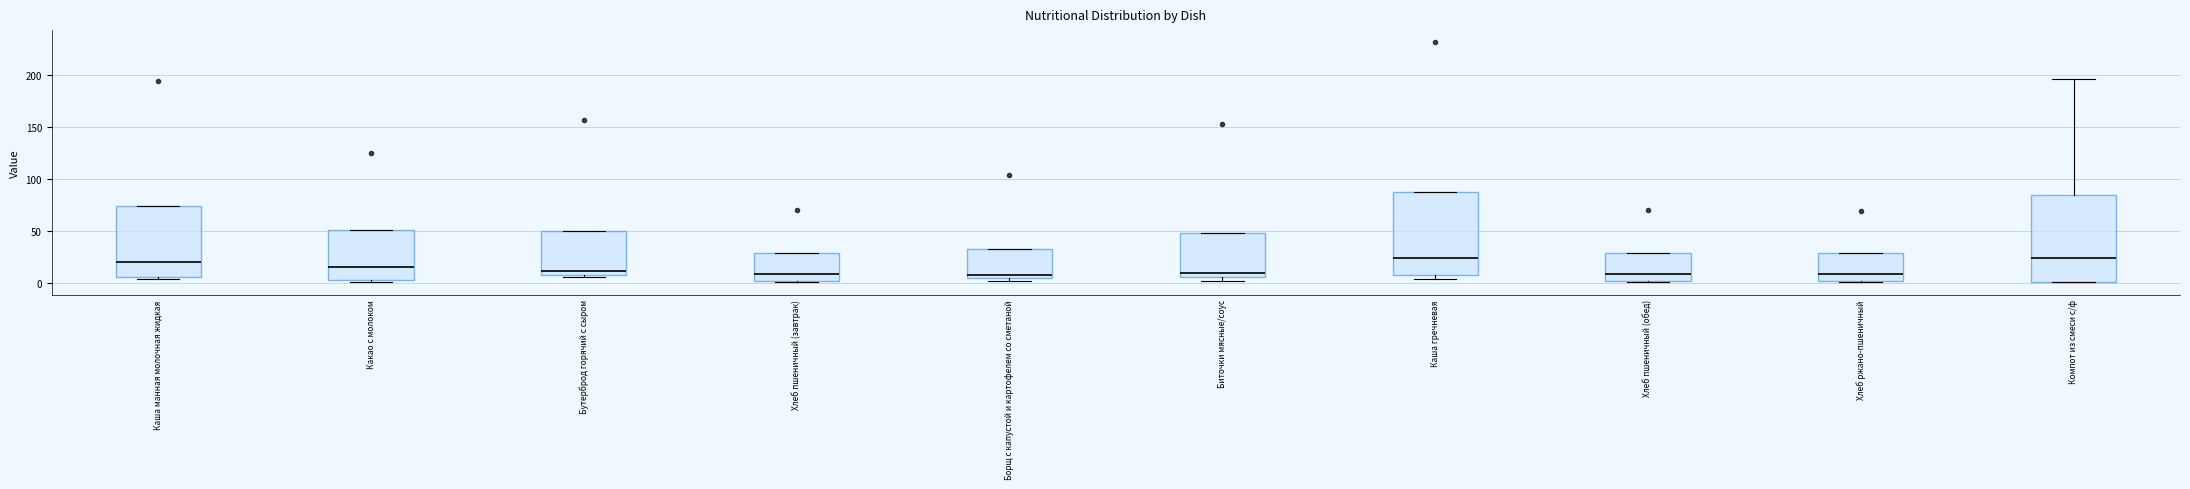

Where is the upper edge of the box for Компот из смеси с/ф on the y-axis? The values are not printed on the chart, so give them approximately, as read against the axis.

85